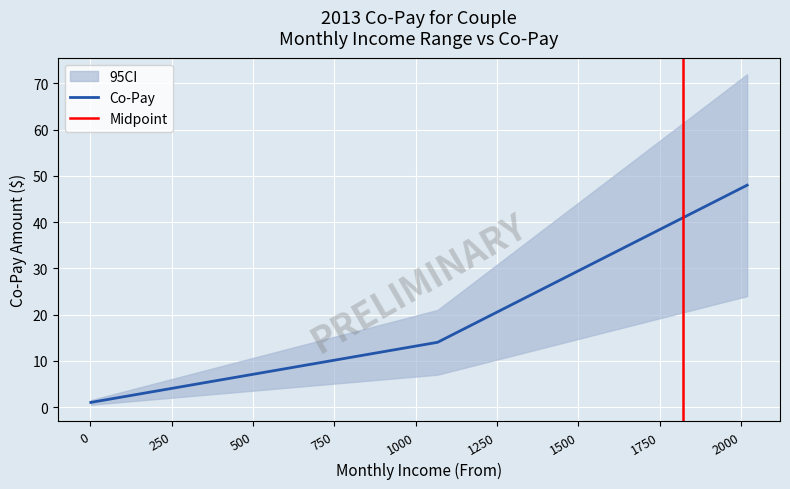

What is the highest value of the Co-Pay series?

48